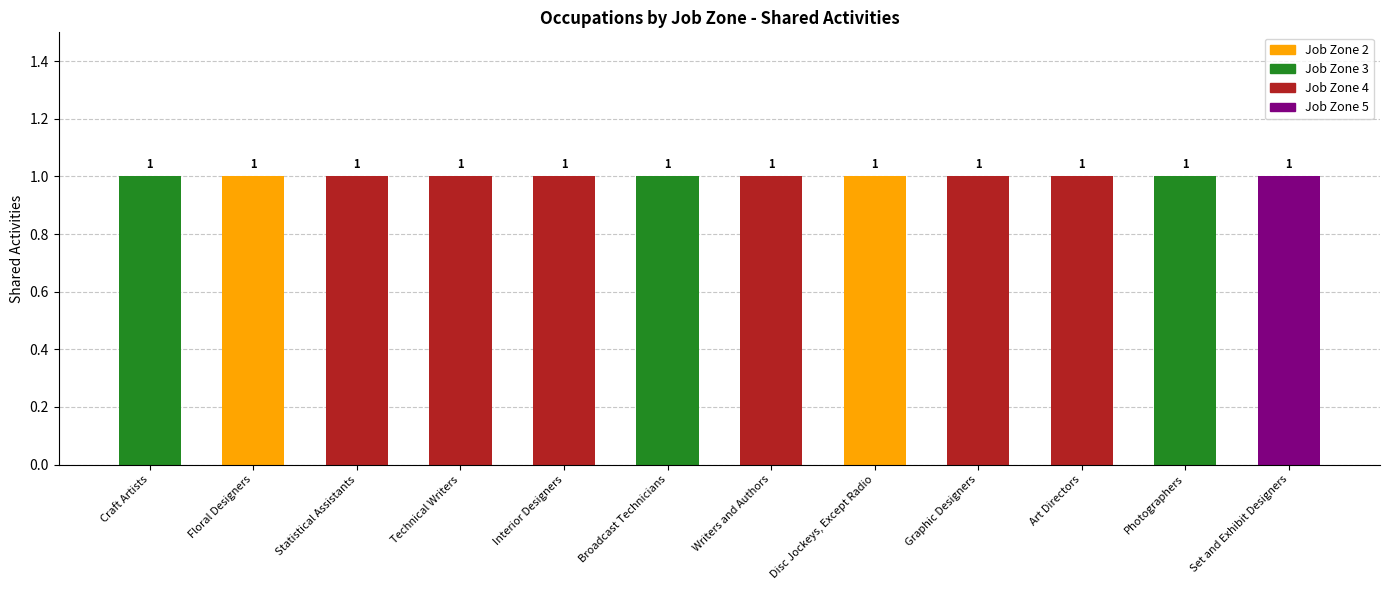

What is the label of the 12th bar from the left?

Set and Exhibit Designers